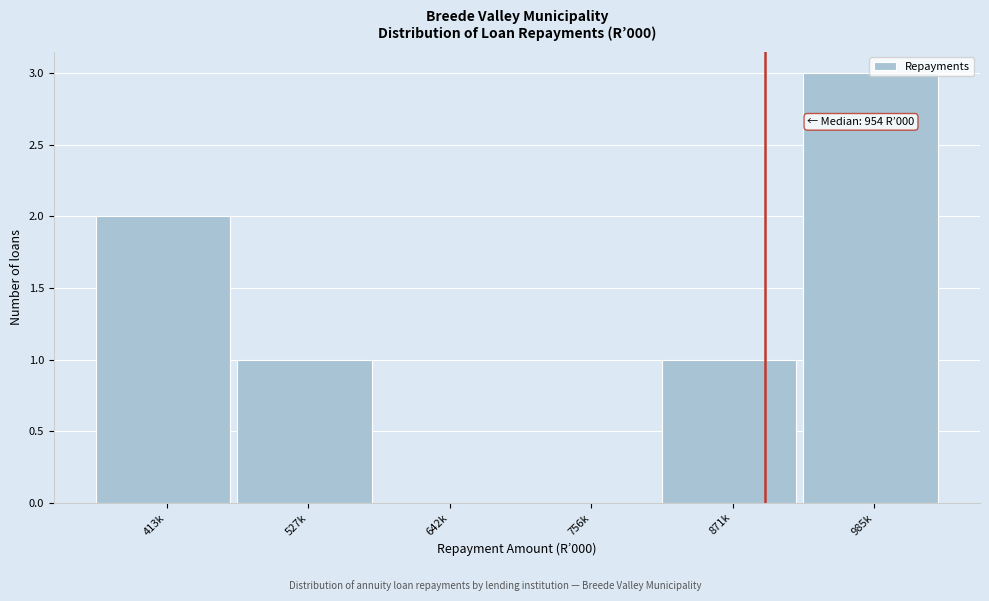

What is the sum of all values?

7